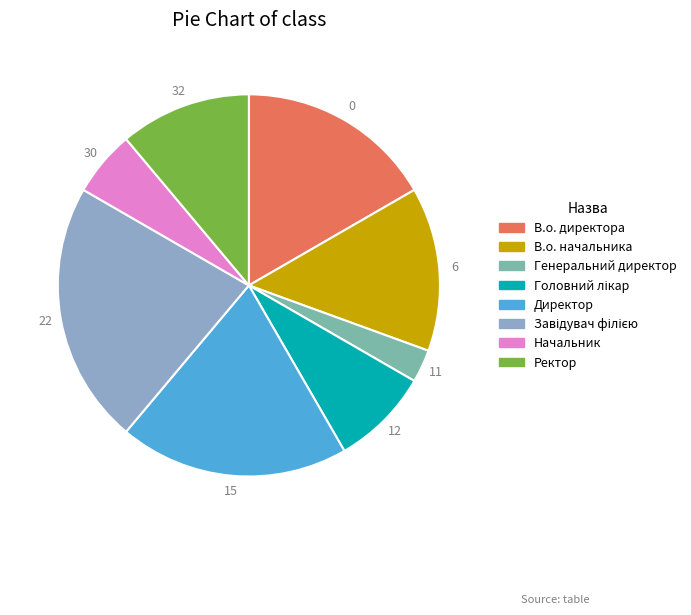

Is it true that В.о. начальника is 14% of the pie?

True